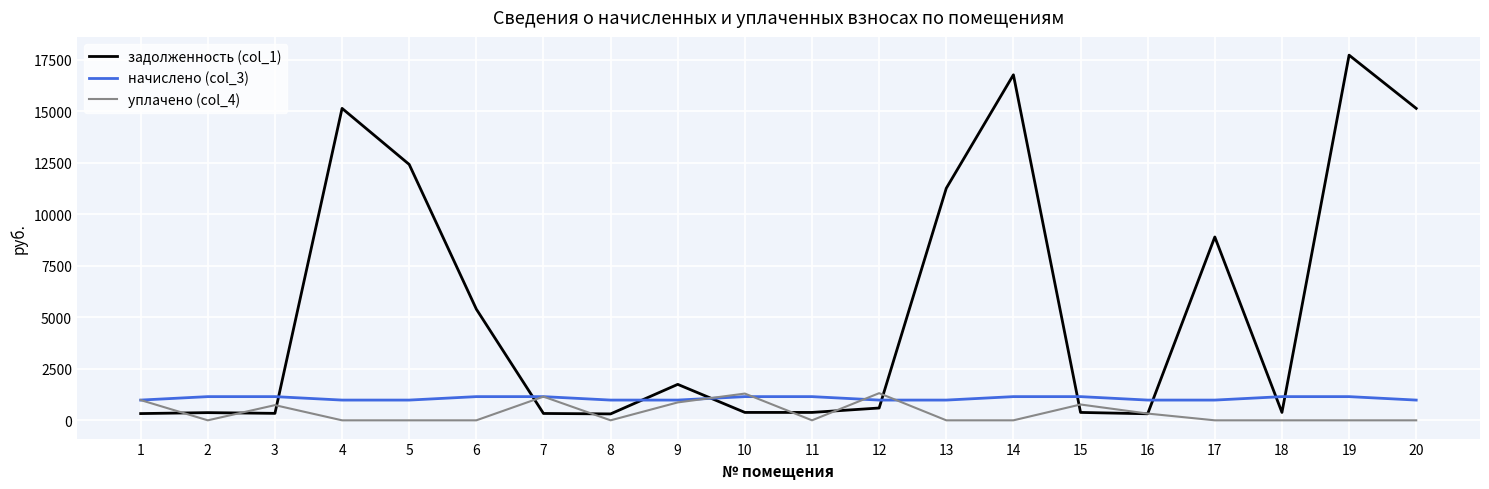

Which series has the largest total across all categories?

задолженность (col_1)